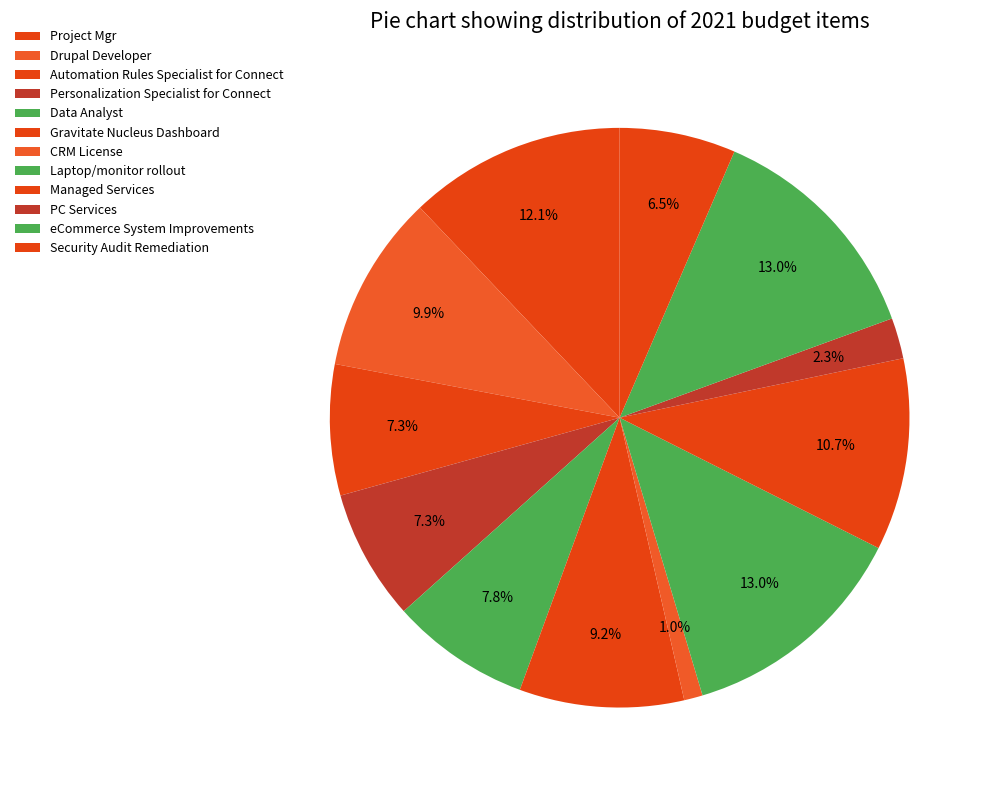

Rank the categories by value from lowest to highest.

CRM License, PC Services, Security Audit Remediation, Automation Rules Specialist for Connect, Personalization Specialist for Connect, Data Analyst, Gravitate Nucleus Dashboard, Drupal Developer, Managed Services, Project Mgr, Laptop/monitor rollout, eCommerce System Improvements